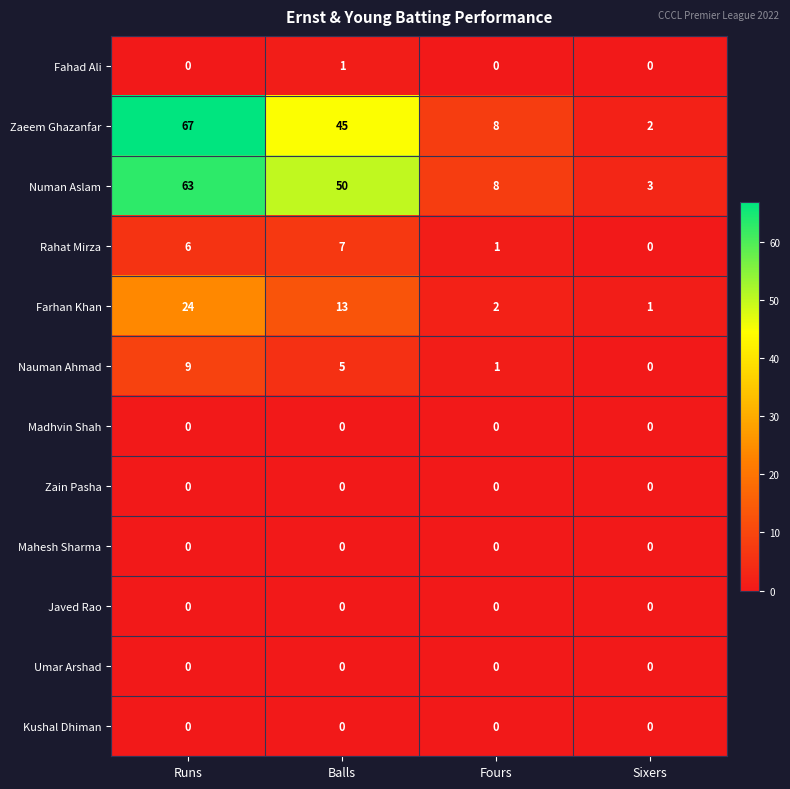

What is the greatest value displayed?

67